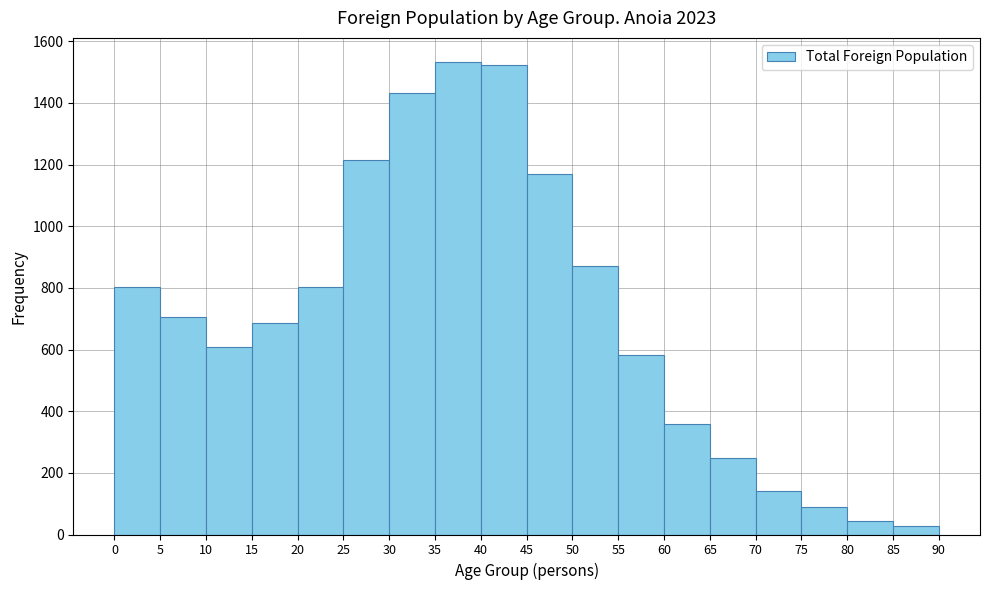

Reading left to right, transcribe this chart: for each bar, give the range it covers on the x-axis and its height. The values are not printed on the chart, so give them approximately, as read against the axis.

0 to 5: 800
5 to 10: 700
10 to 15: 600
15 to 20: 680
20 to 25: 800
25 to 30: 1220
30 to 35: 1440
35 to 40: 1540
40 to 45: 1520
45 to 50: 1160
50 to 55: 880
55 to 60: 580
60 to 65: 360
65 to 70: 240
70 to 75: 140
75 to 80: 80
80 to 85: 40
85 to 90: 20